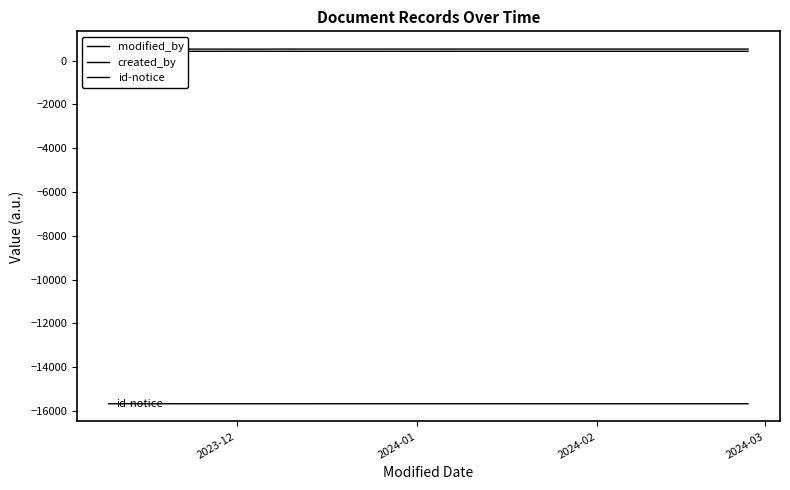

At which category is the sum across all series the highest?

2023-12